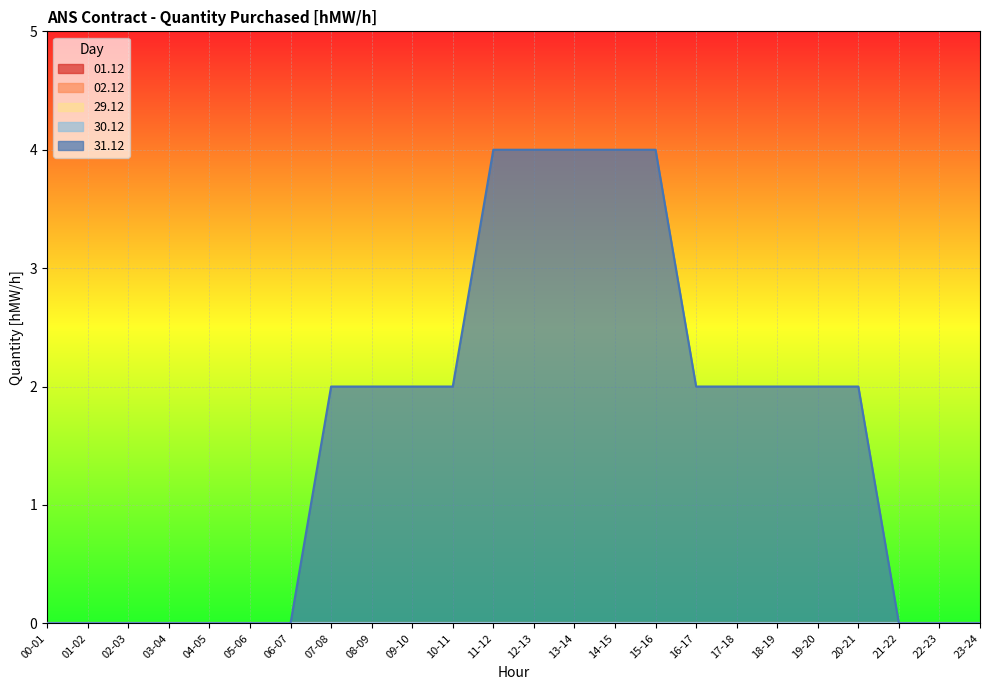

Does the chart display data point markers on the line(s)?

No